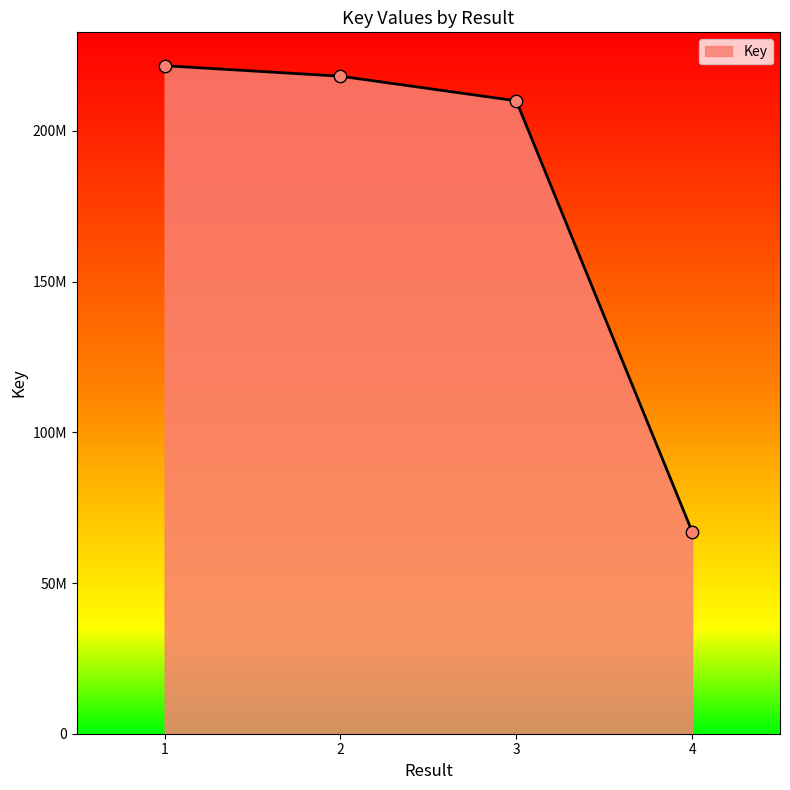

Approximately how many times larger is the value at 3 compared to 4?

3.1